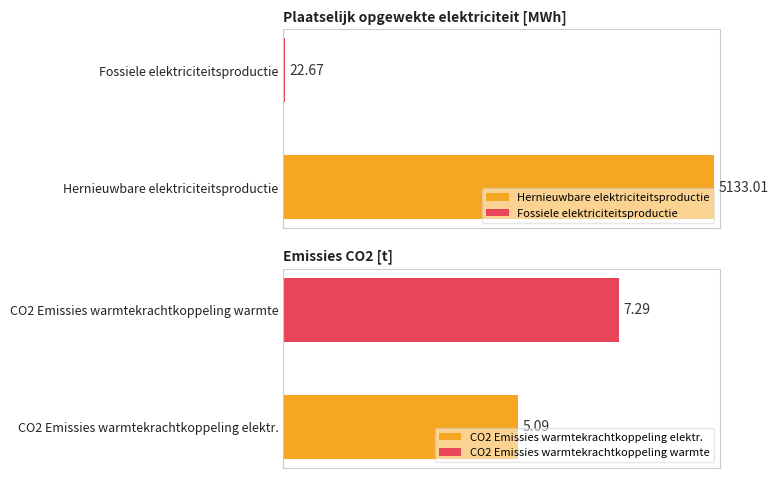

What is the difference between the maximum and second lowest values in the Fossiele elektriciteitsproductie series?

22.7